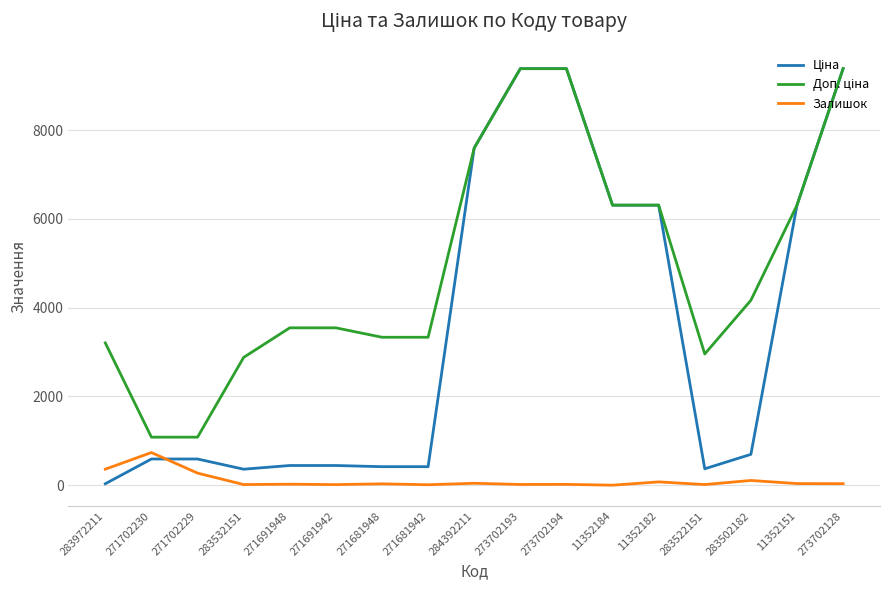

How many distinct data groups are displayed?

3